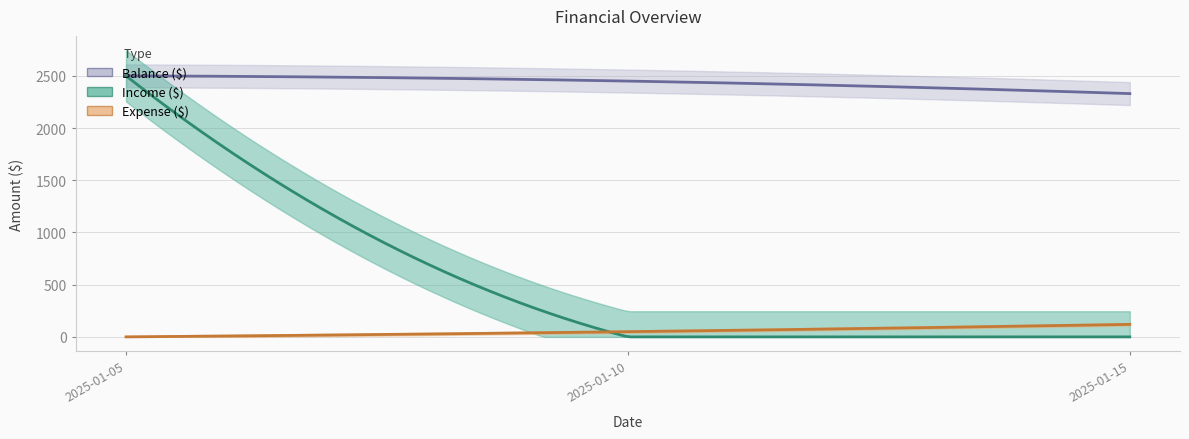

The Balance ($) series shows 1632 at 2025-01-05. True or false?

False